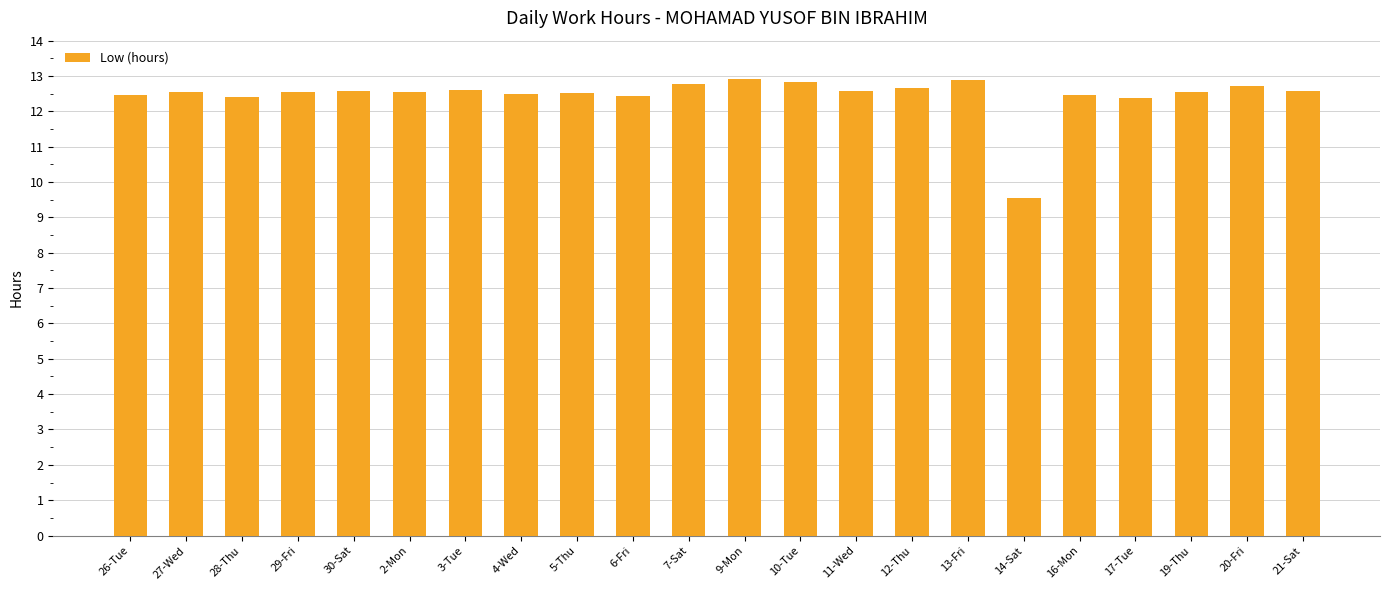

Count the number of values greater than 12.

21